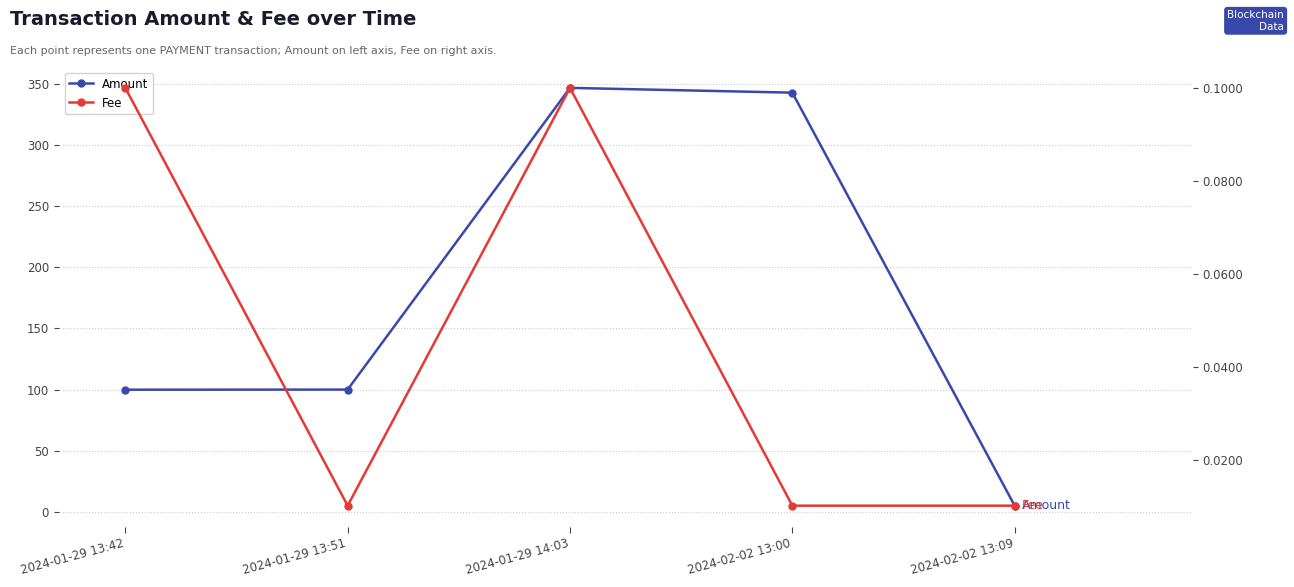

Rank the series by their maximum value, from lowest to highest.

Fee, Amount